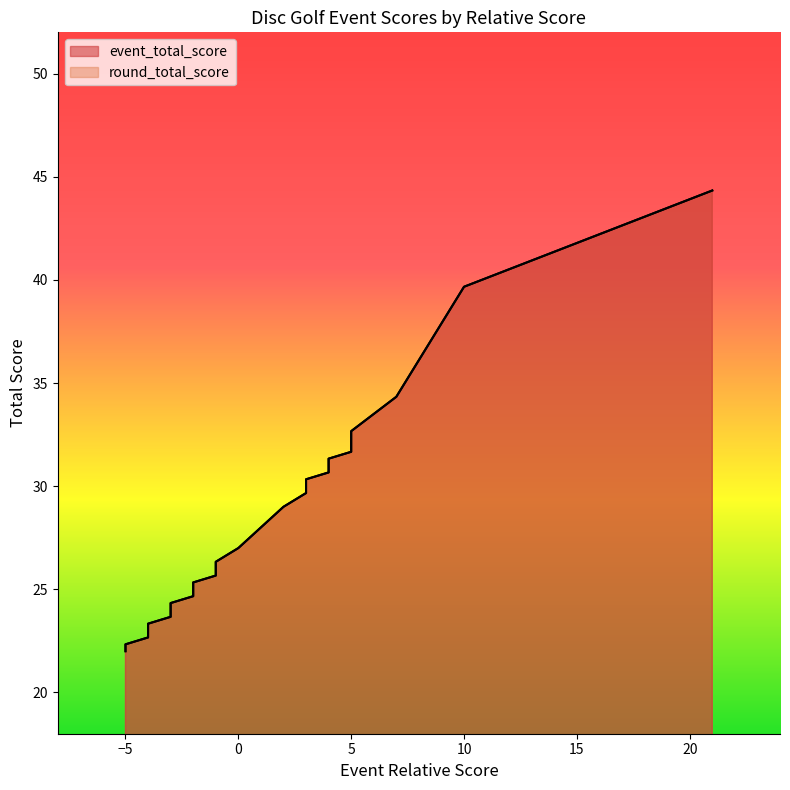

Which series has the largest total across all categories?

event_total_score